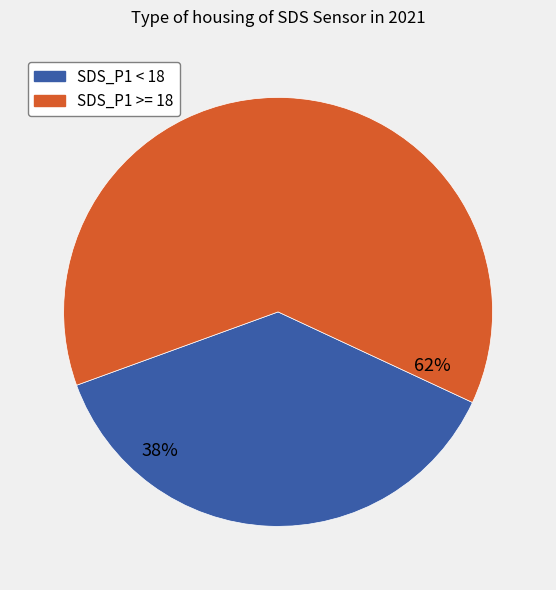

To the nearest percent, what is the average slice percentage?

50%